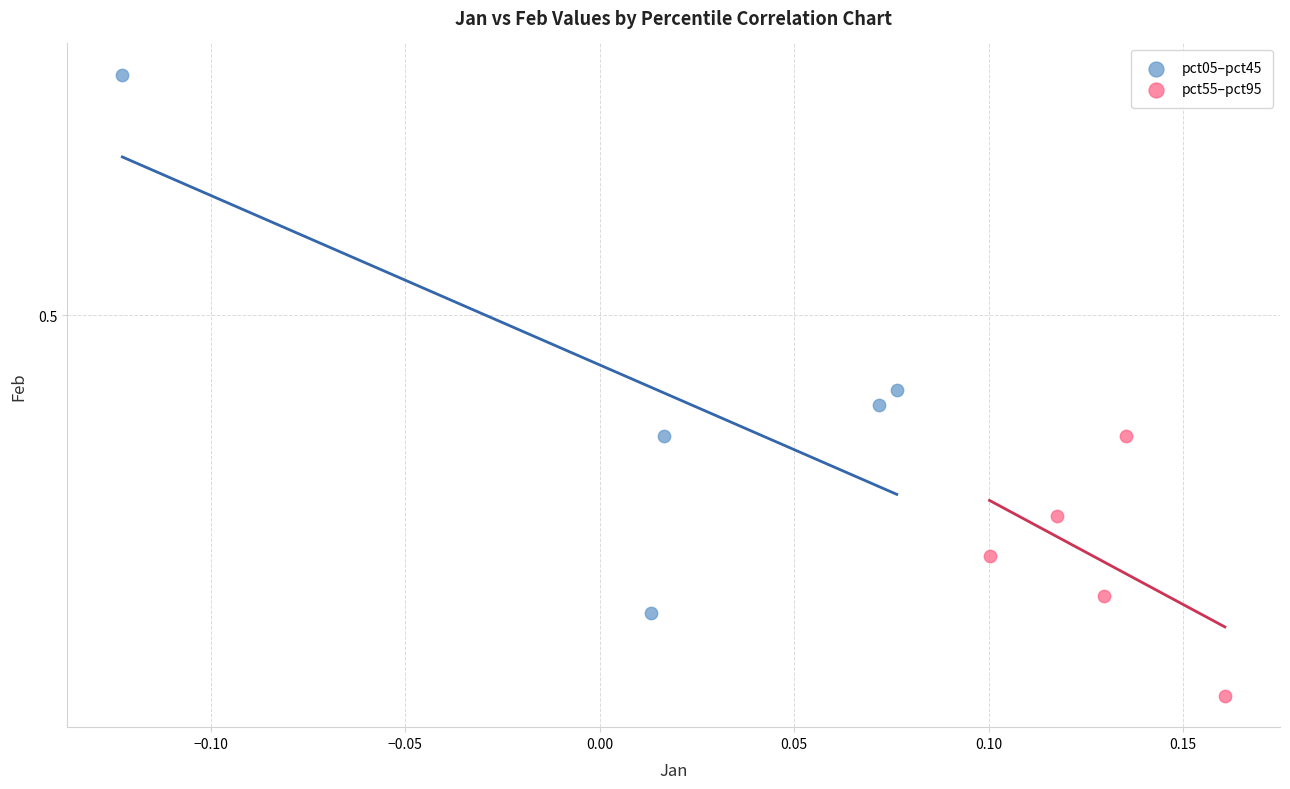

Which series reaches the minimum Y coordinate?

pct55–pct95